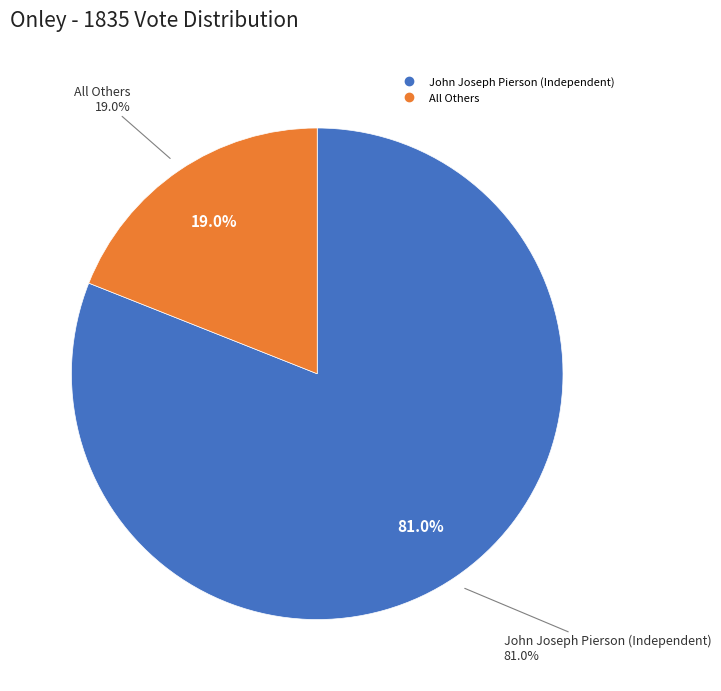

Which category accounts for the majority?

John Joseph Pierson (Independent)